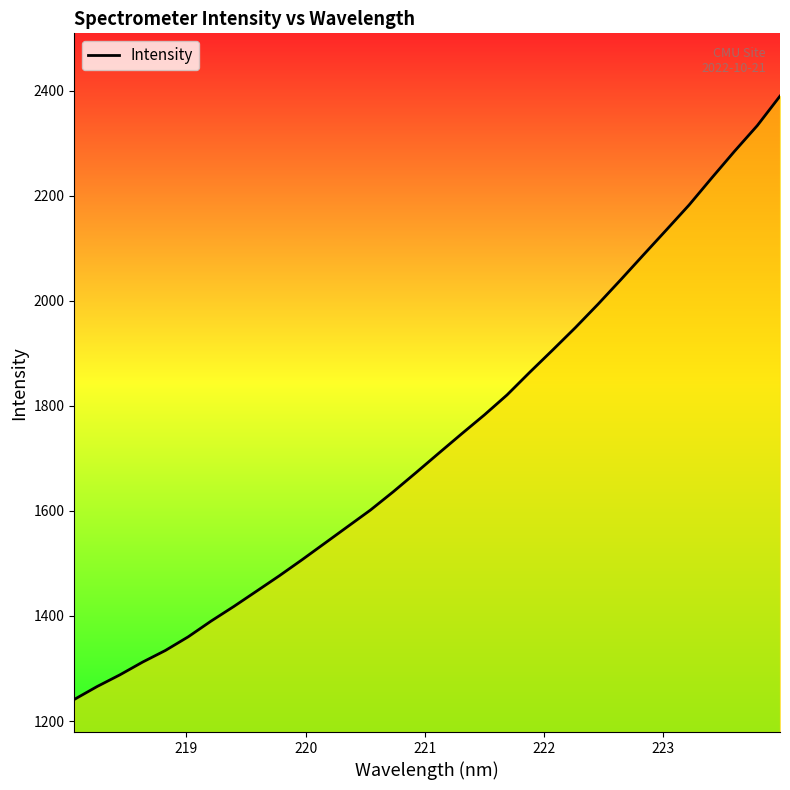

What is the greatest value displayed?

2389.9